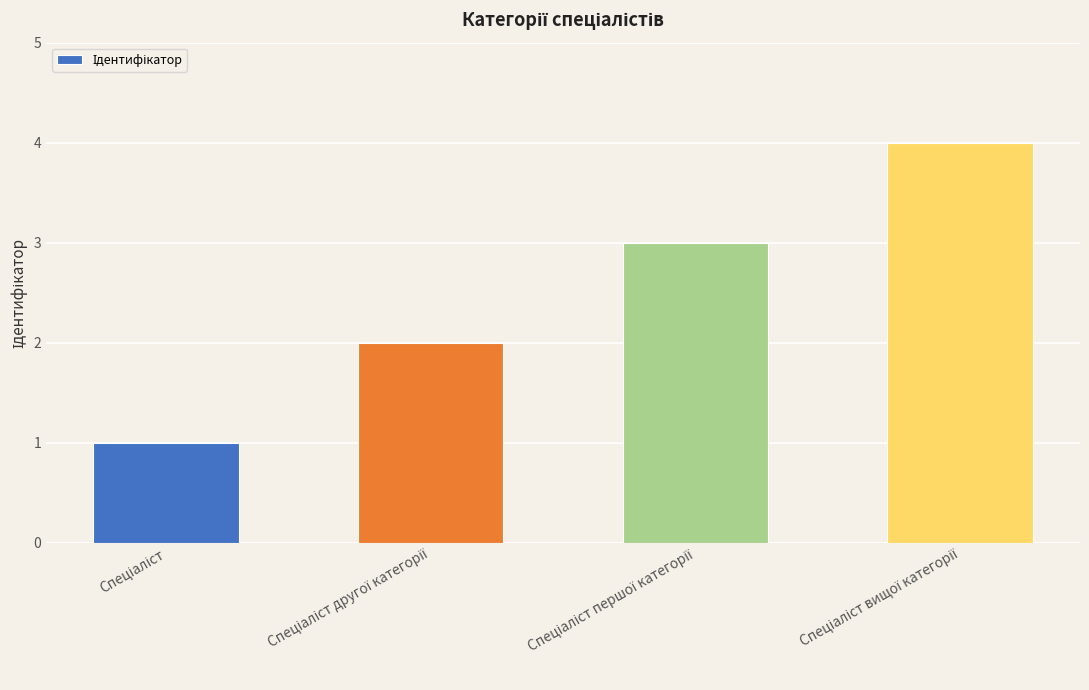

What is the greatest value displayed?

4